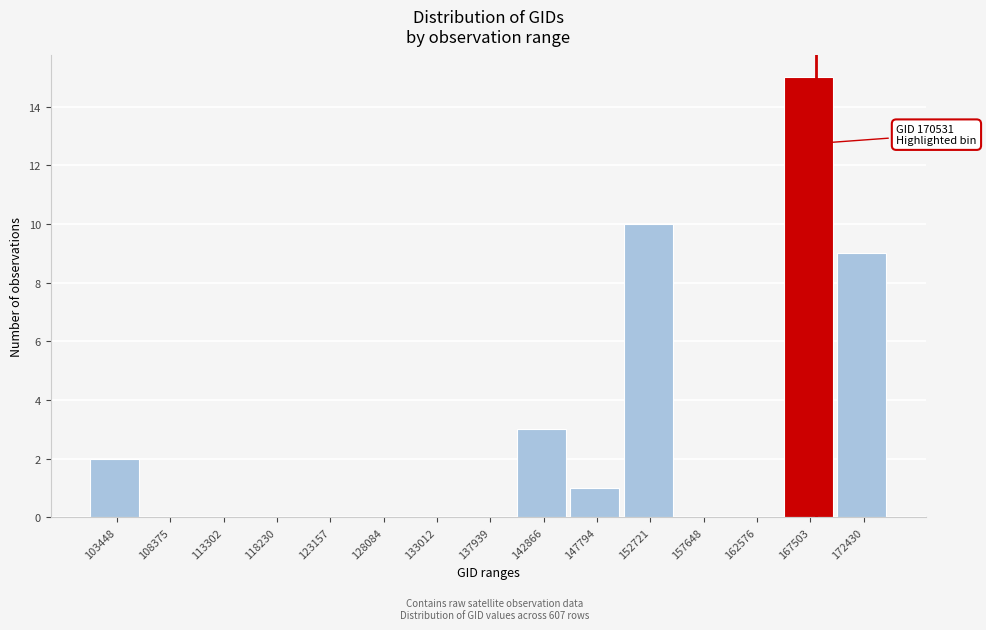

Reading left to right, what are all the values shown in this chart?

103448=2	108375=0	113302=0	118230=0	123157=0	128084=0	133012=0	137939=0	142866=3	147794=1	152721=10	157648=0	162576=0	167503=15	172430=9